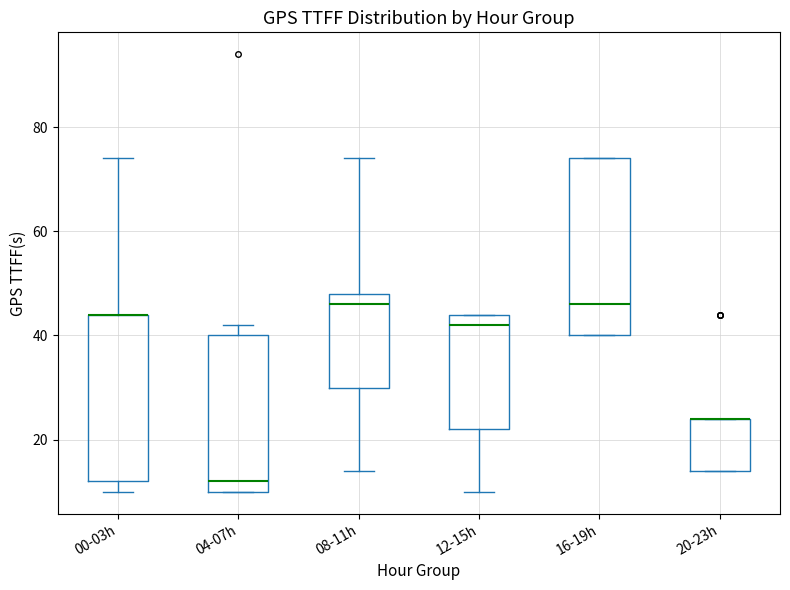

Reading left to right, read every box against the y-axis: the position of its median line, the range the box covers, and the ends of its whiskers. The values are not printed on the chart, so give them approximately, as read against the axis.

00-03h: median 44 (drawn on the box's upper edge), box 12 to 44, whiskers 10 to 74
04-07h: median 12, box 10 to 40, whiskers 10 to 42
08-11h: median 46, box 30 to 48, whiskers 14 to 74
12-15h: median 42, box 22 to 44, whiskers 10 to 44
16-19h: median 46, box 40 to 74, whiskers 40 to 74
20-23h: median 24 (drawn on the box's upper edge), box 14 to 24, whiskers 14 to 24